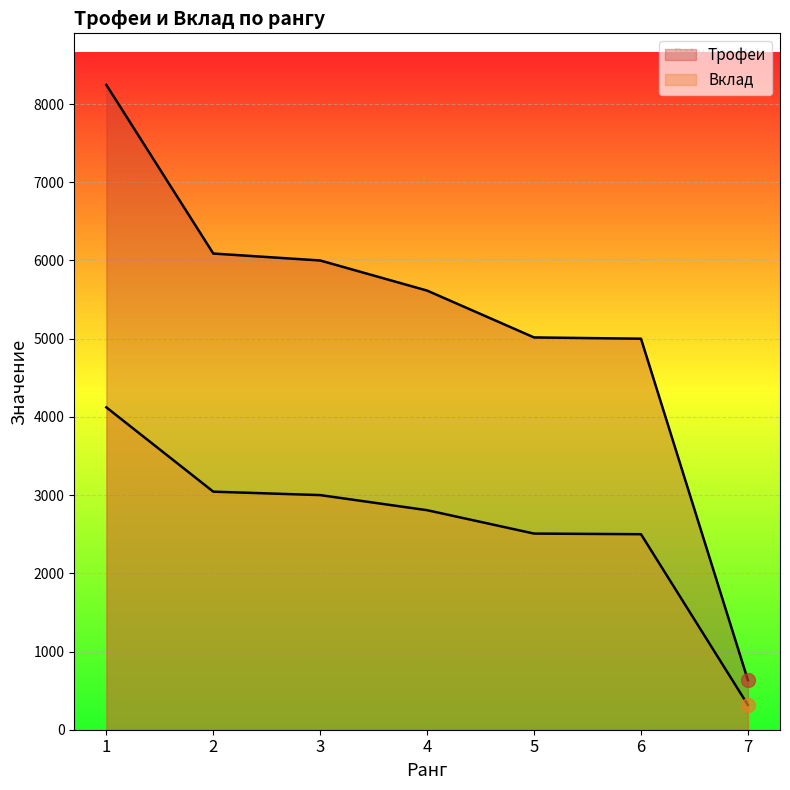

List the labels in order of Трофеи value, smallest first.

7, 6, 5, 4, 3, 2, 1